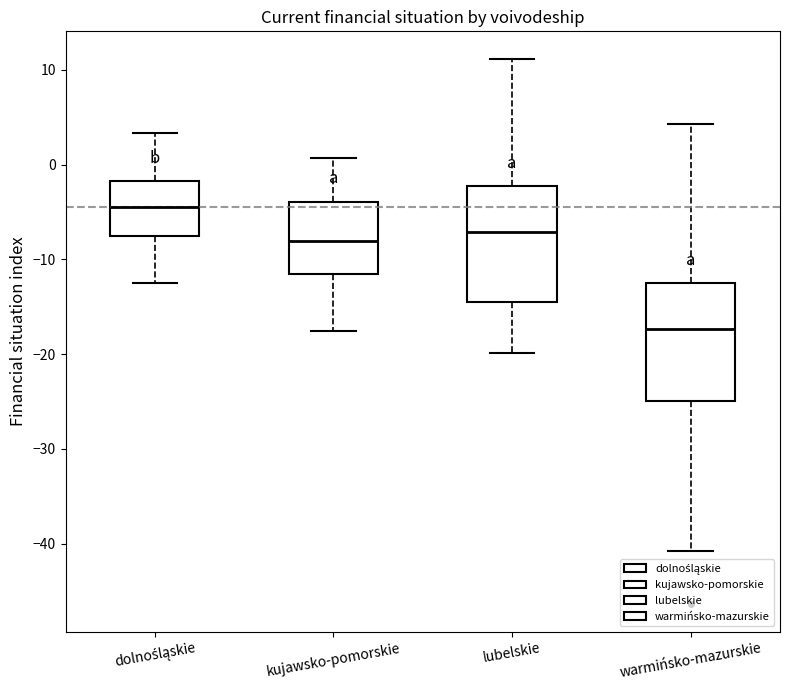

Where does the lower whisker of the box for warmińsko-mazurskie end on the y-axis? The values are not printed on the chart, so give them approximately, as read against the axis.

-41